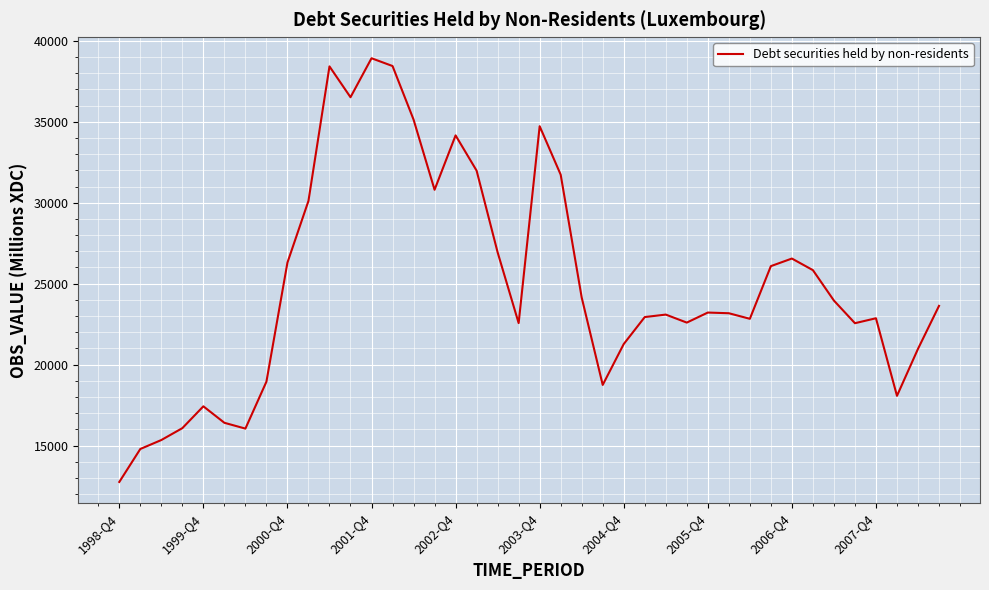

What is the minimum value shown in the chart?

12750.6